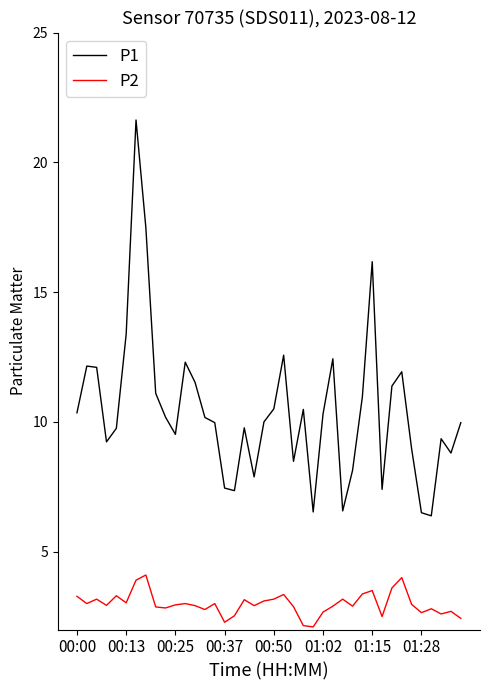

True or false: P1 and P2 cross at least once.

False